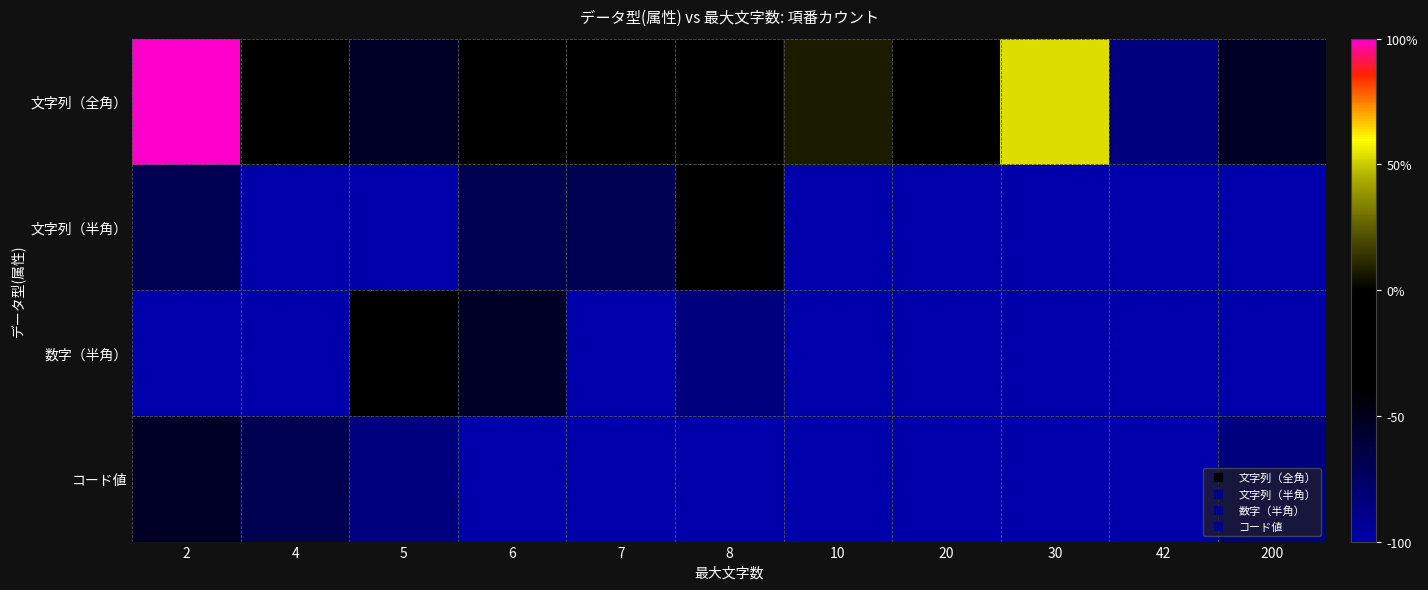

Which series has the largest total across all categories?

文字列（全角）